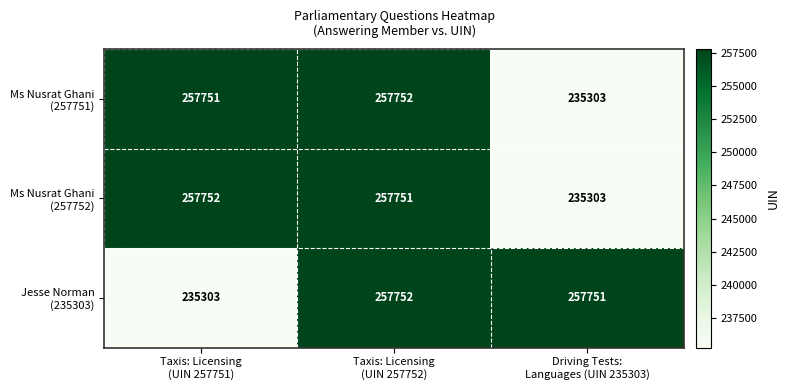

What is the greatest value displayed?

257752